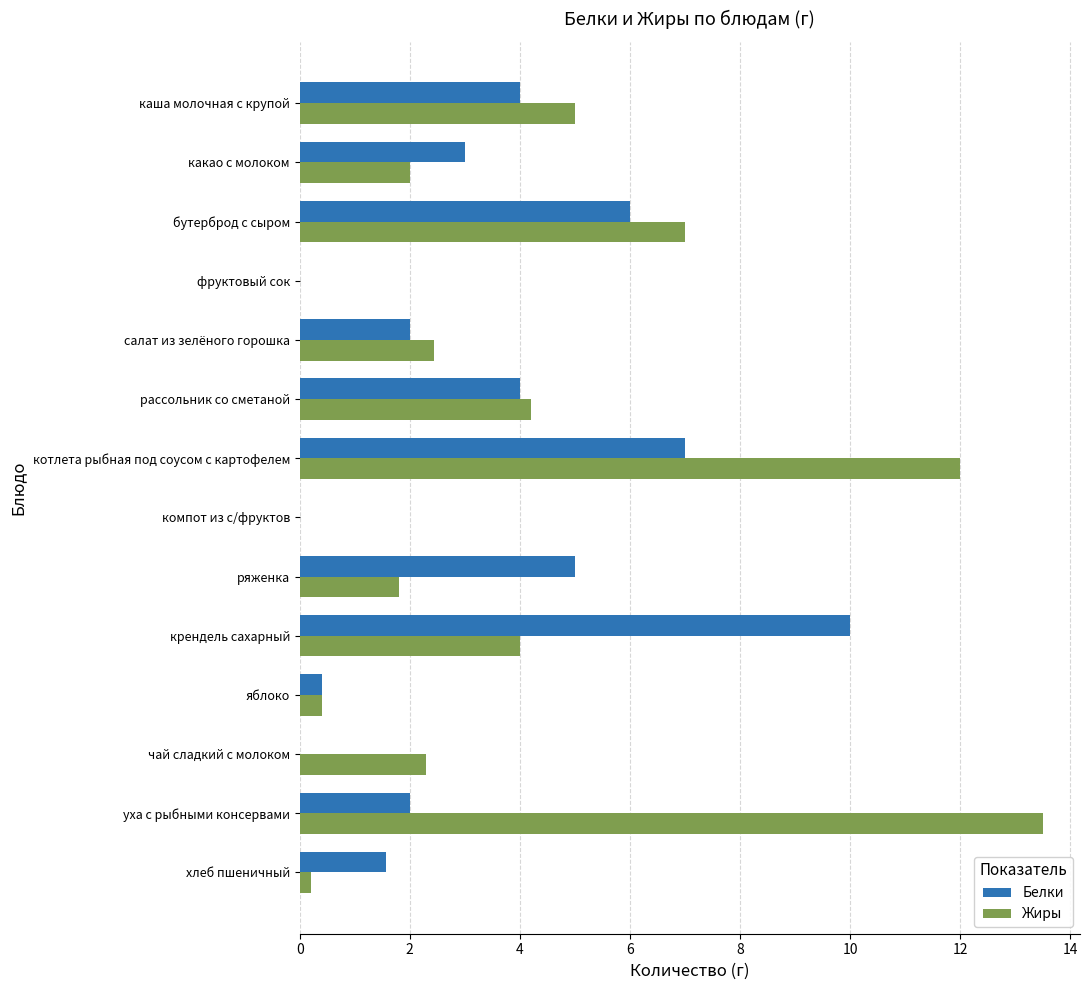

Count the number of categories in the chart.

14